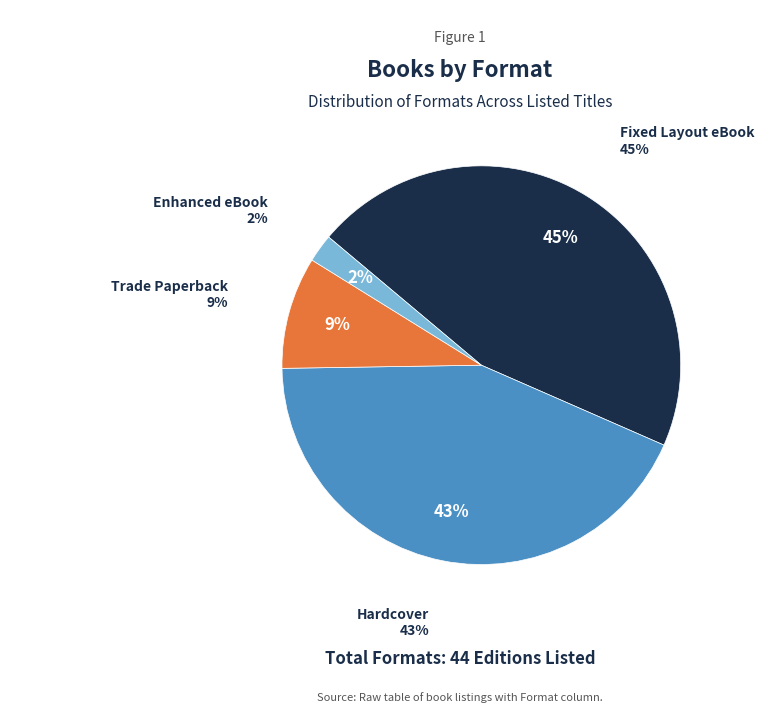

True or false: Enhanced eBook accounts for 2% of the total.

True